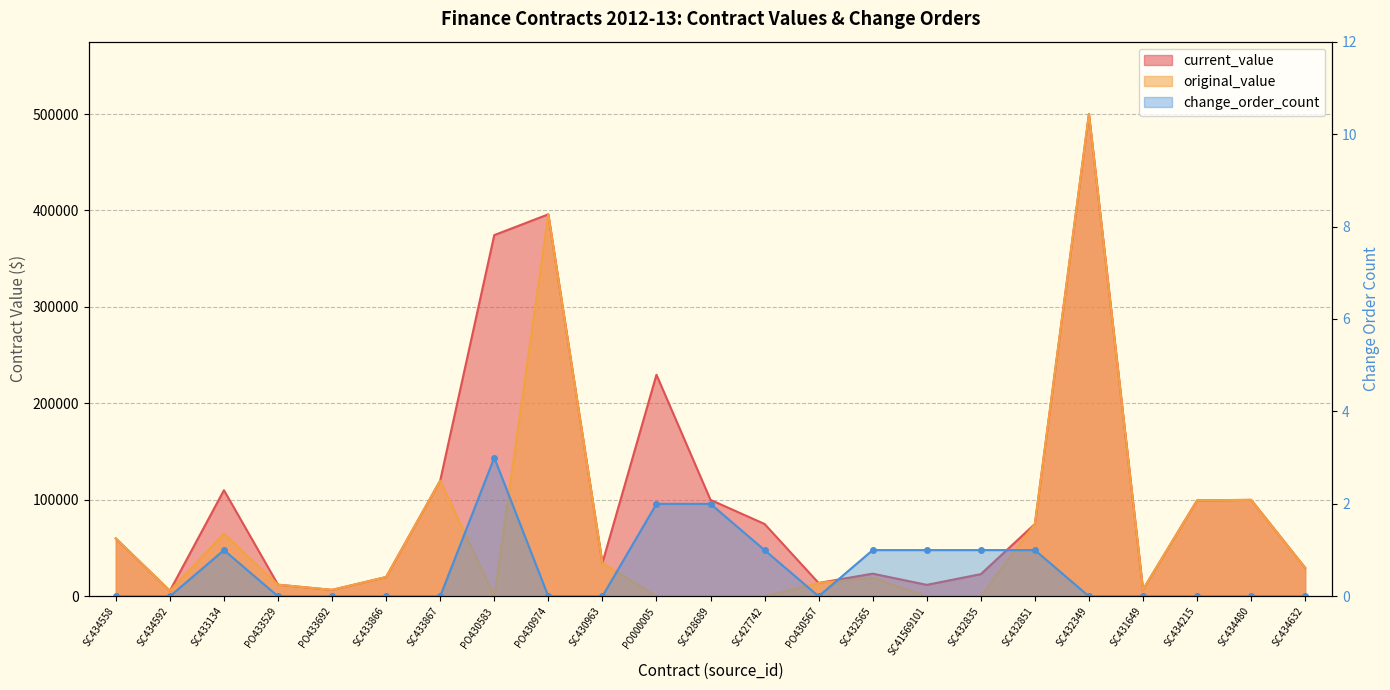

Does the chart have visible grid lines?

Yes